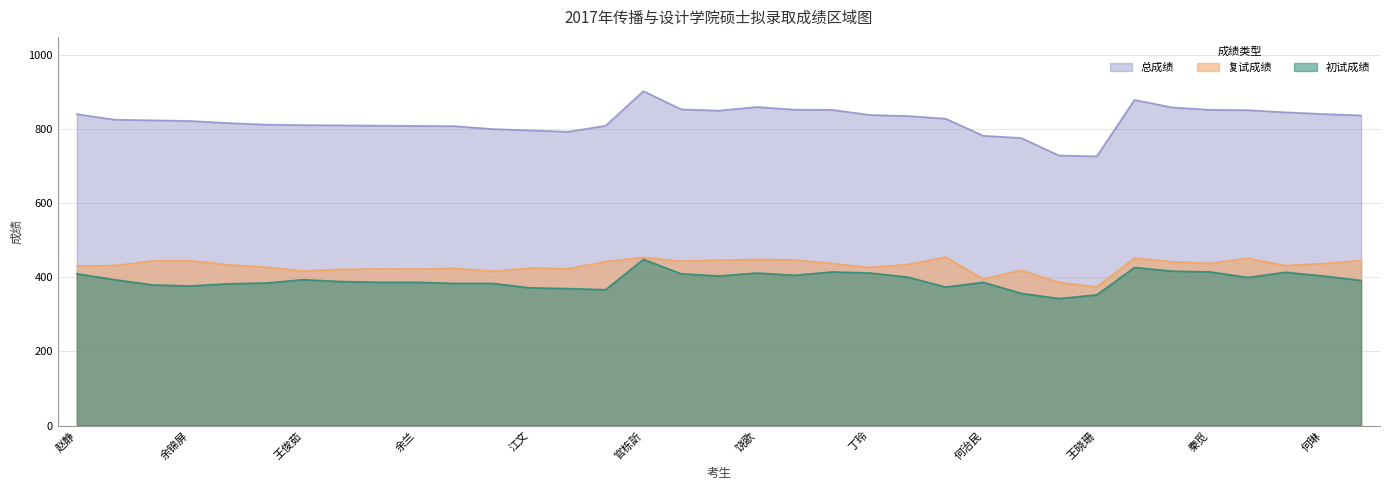

True or false: 复试成绩 and 总成绩 cross at least once.

False